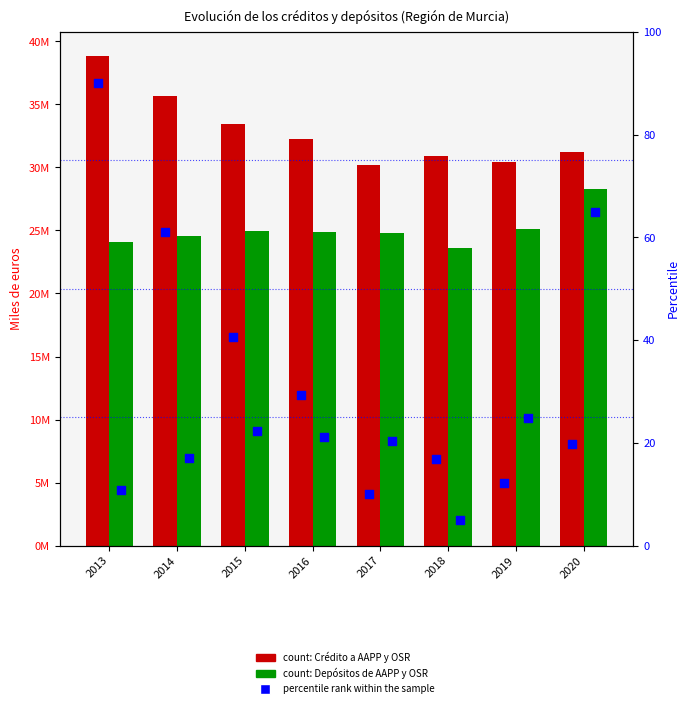

What are all the series names shown in the legend?

Crédito a AAPP y OSR, Depósitos de AAPP y OSR, percentile rank within the sample